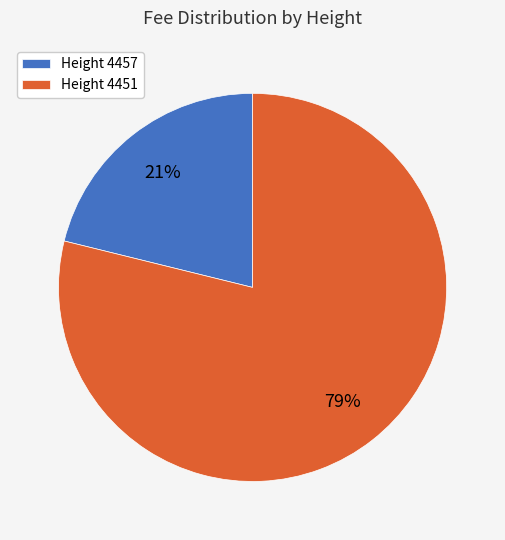

To the nearest percent, what portion does Height 4451 represent?

79%